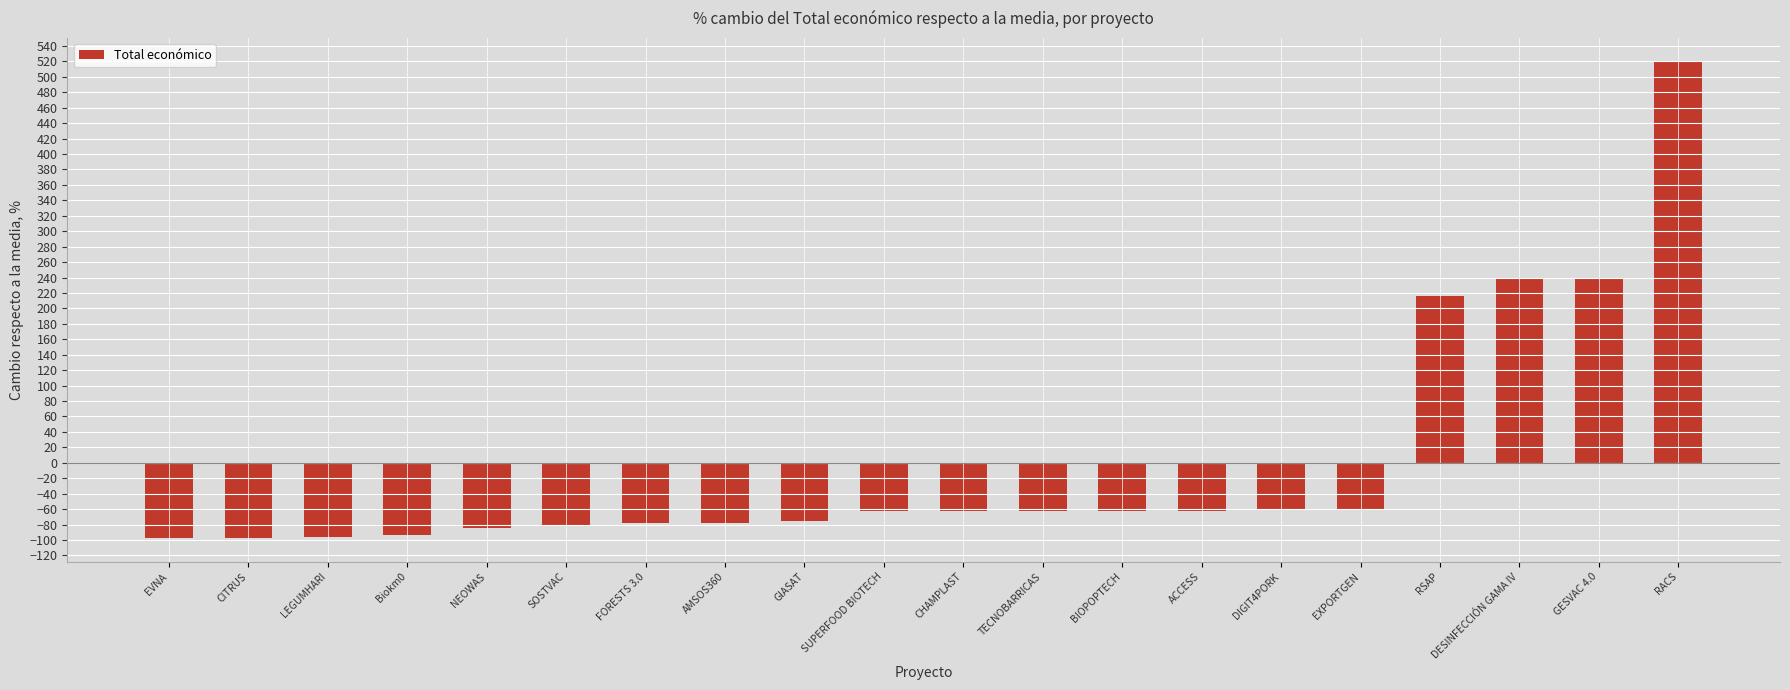

What is the change in value from EVNA to FORESTS 3.0?

+19.5